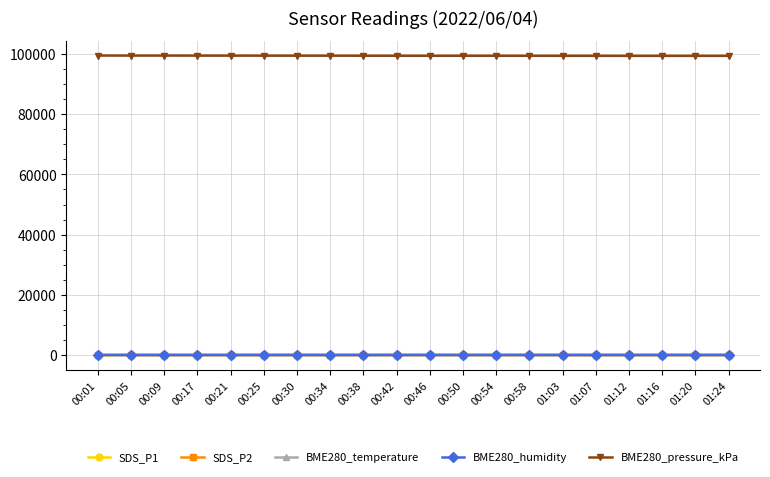

The value of BME280_pressure_kPa at 01:12 is 165956.5. True or false?

False